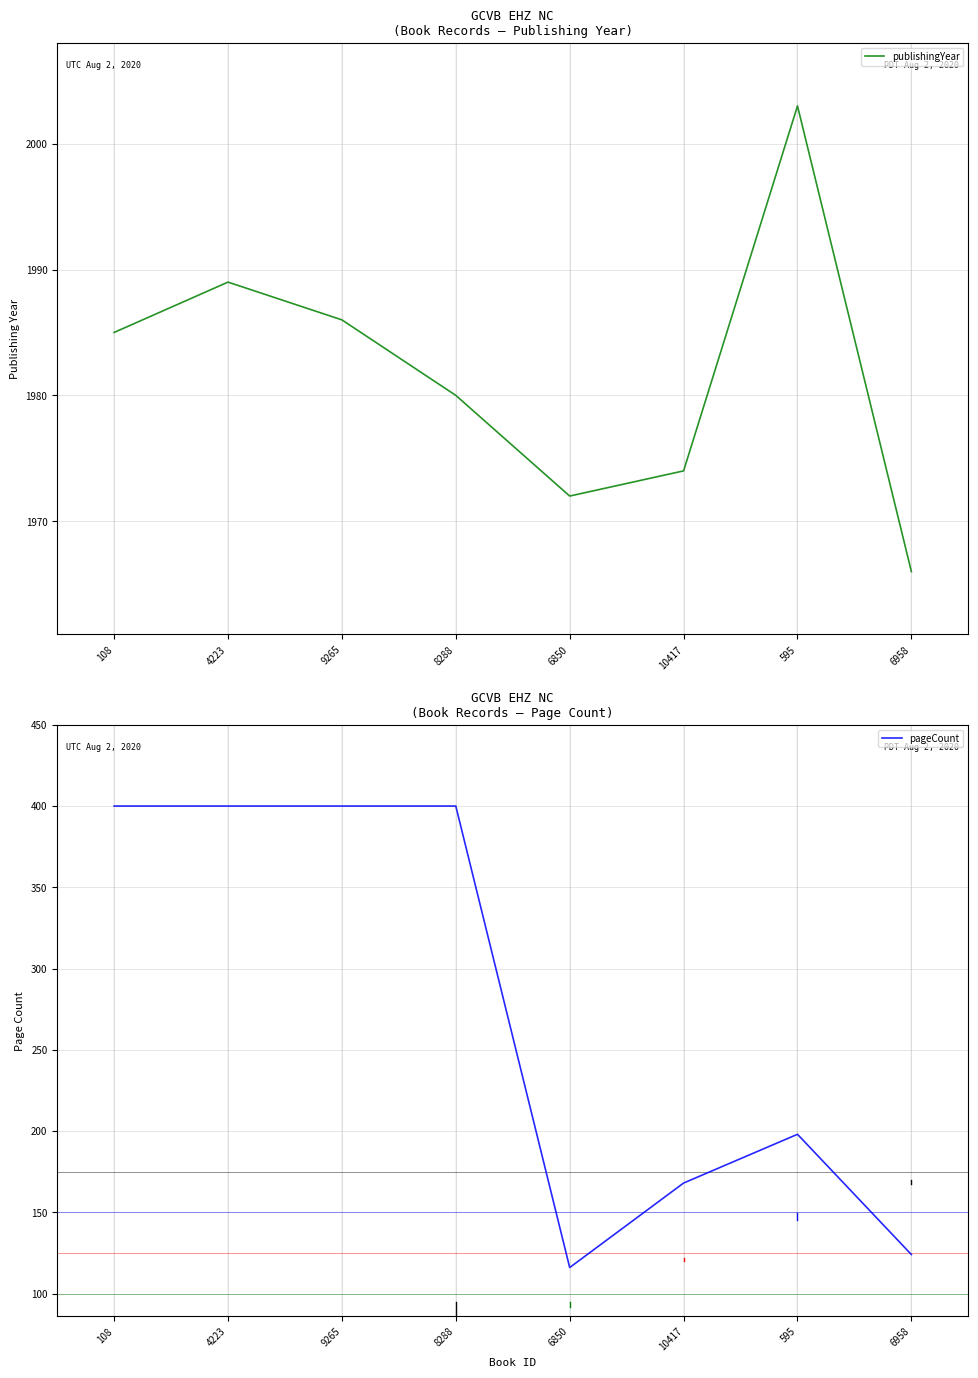

What is the difference between the pageCount values at 8288 and 595?

202